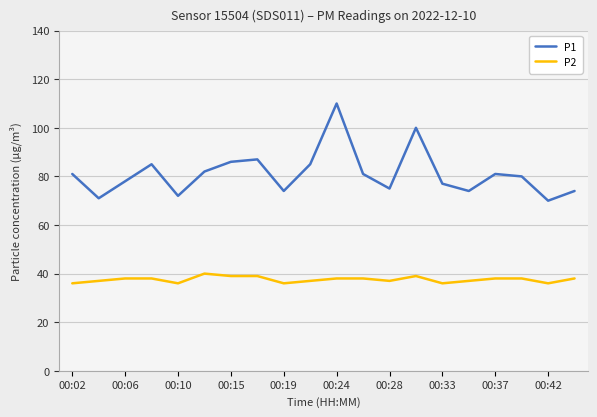

What is the highest value of the P2 series?

40